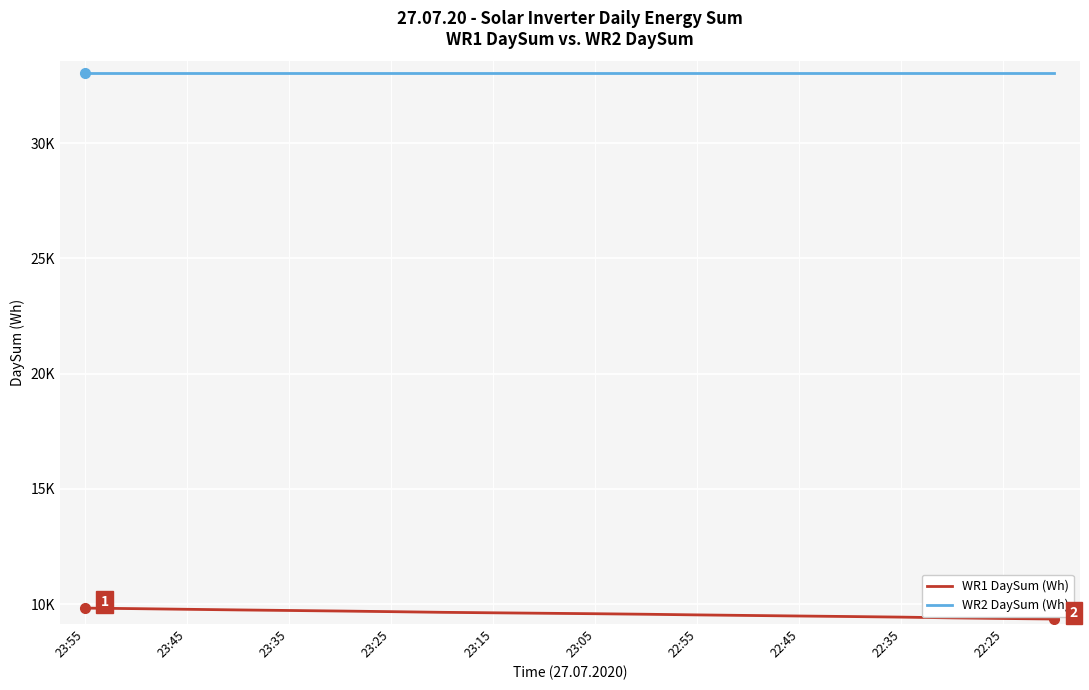

What is the sum of all WR1 DaySum (Wh) values?

191837